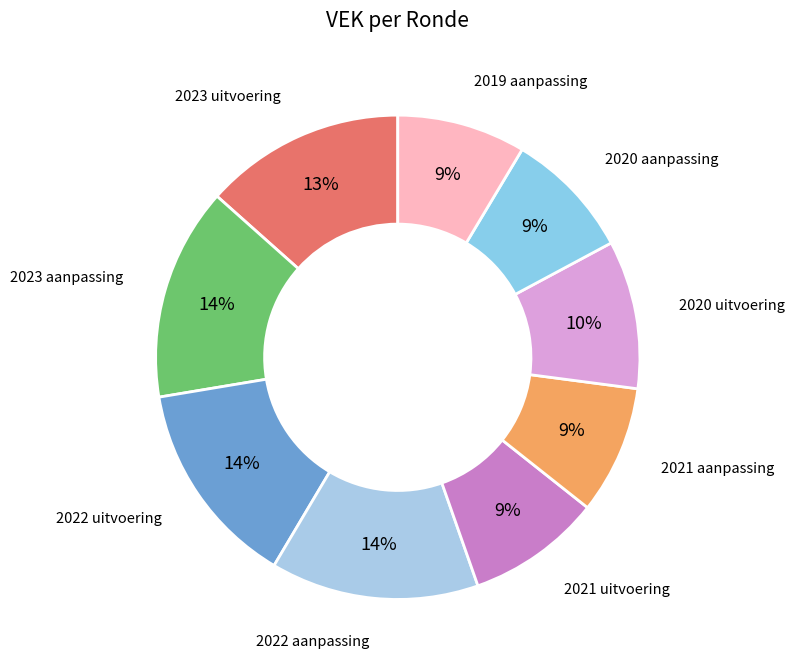

Combined, do 2022 aanpassing and 2023 uitvoering account for over 50%?

No